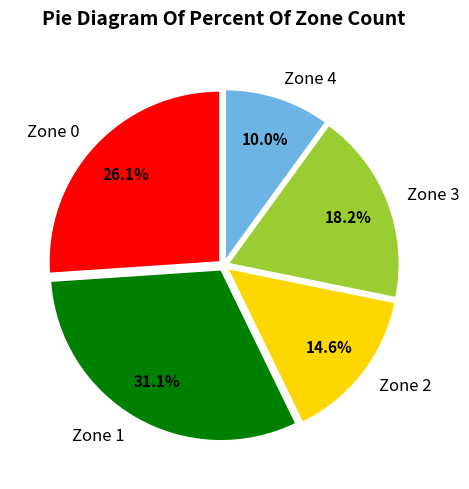

Is there a majority slice in this chart?

No